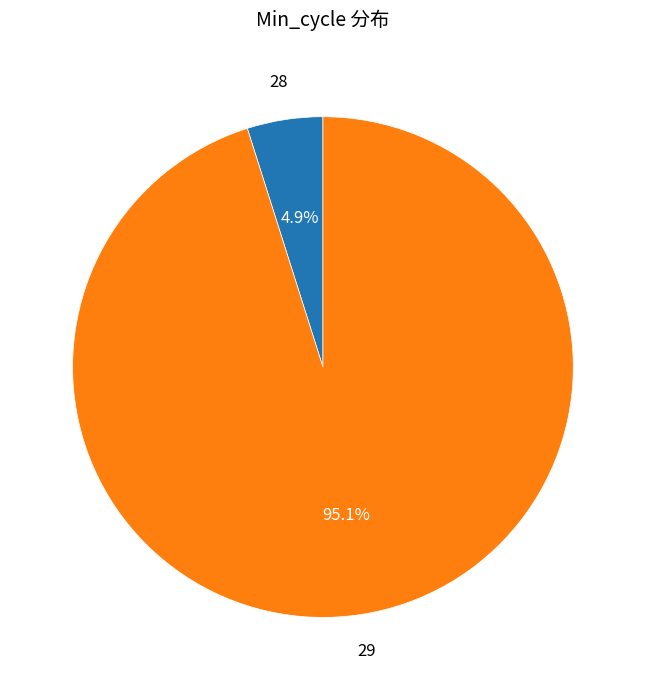

Does any single category account for the majority?

Yes